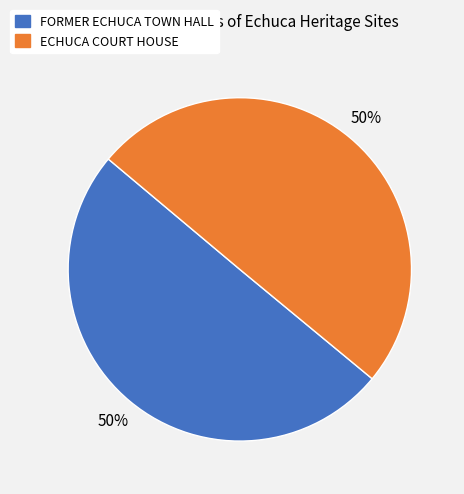

Do ECHUCA COURT HOUSE and FORMER ECHUCA TOWN HALL together represent more than half of the pie?

Yes